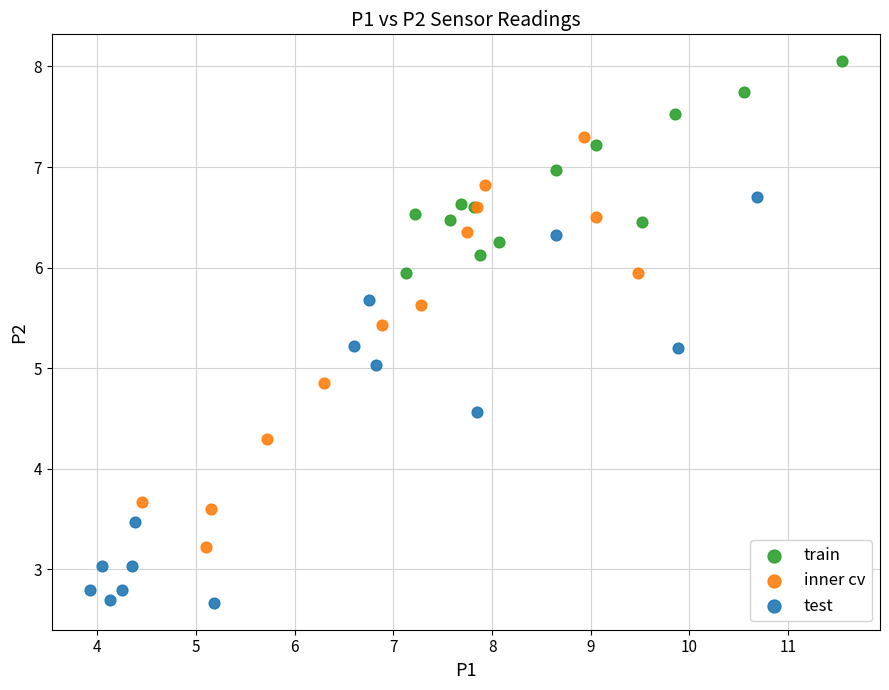

Which series contains the highest Y value?

train